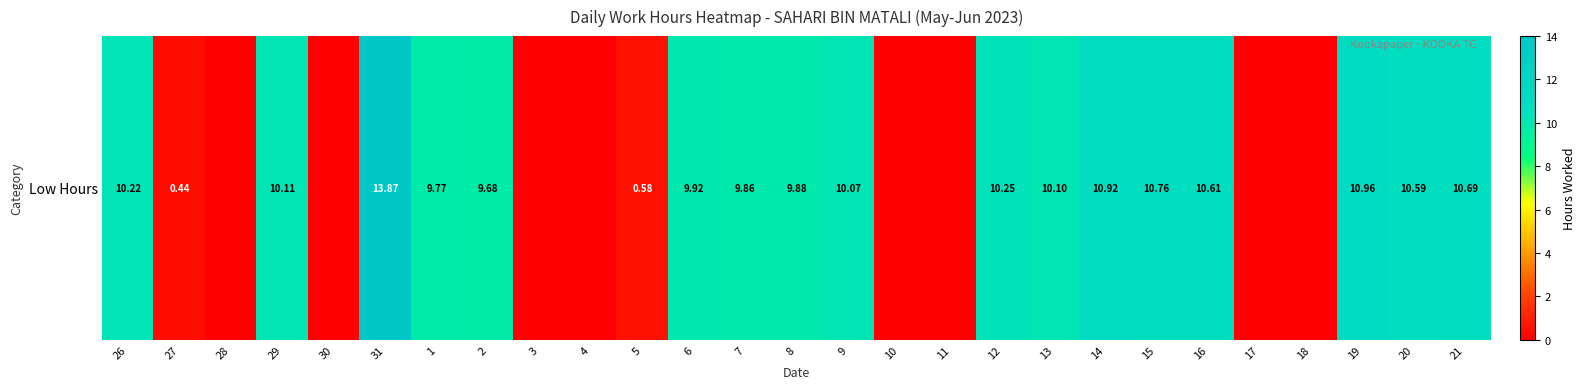

What is the average value?

6.6